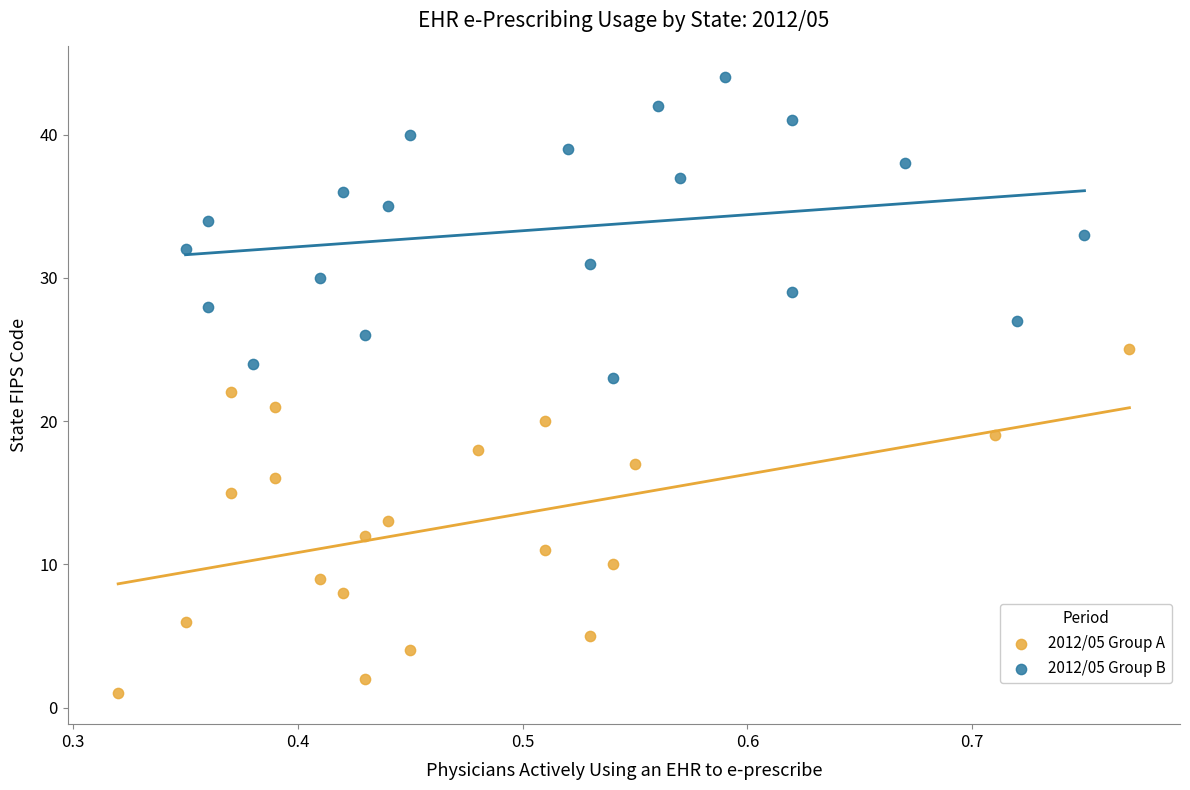

Which series contains the highest Y value?

2012/05 Group B